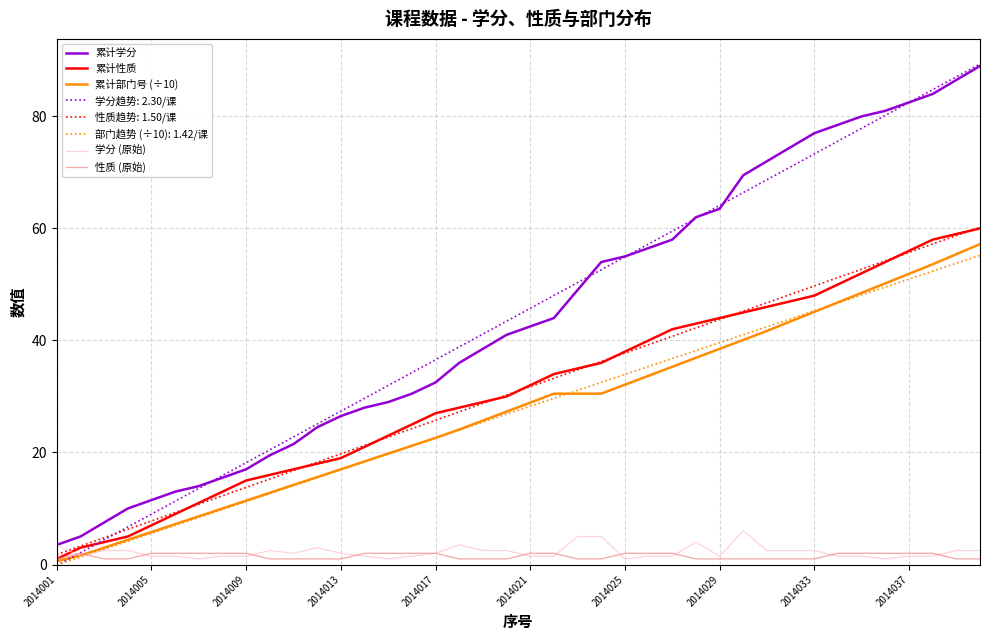

True or false: 累计学分 and 部门趋势 (÷10): 1.42/课 intersect in this chart.

False